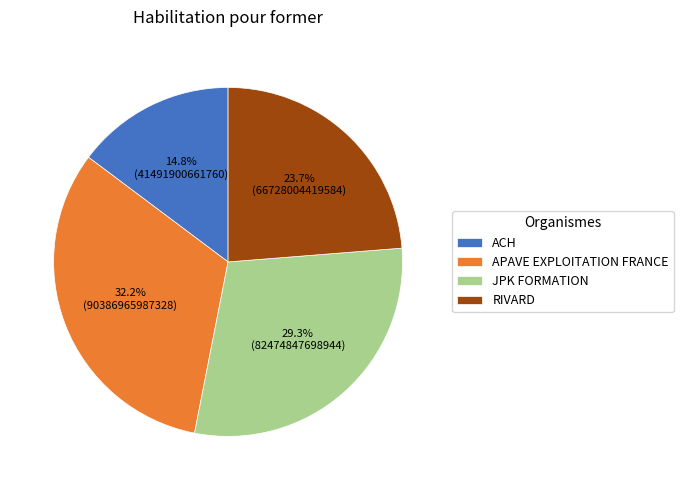

To the nearest percent, what portion does ACH represent?

15%